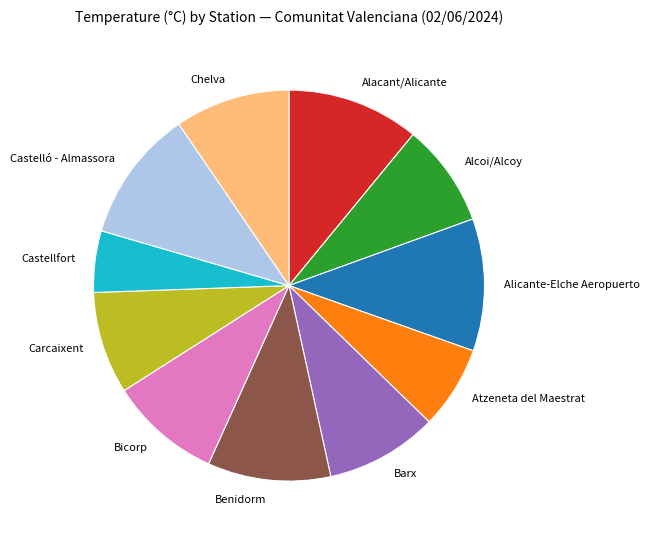

Combined, do Castelló - Almassora and Chelva account for over 50%?

No